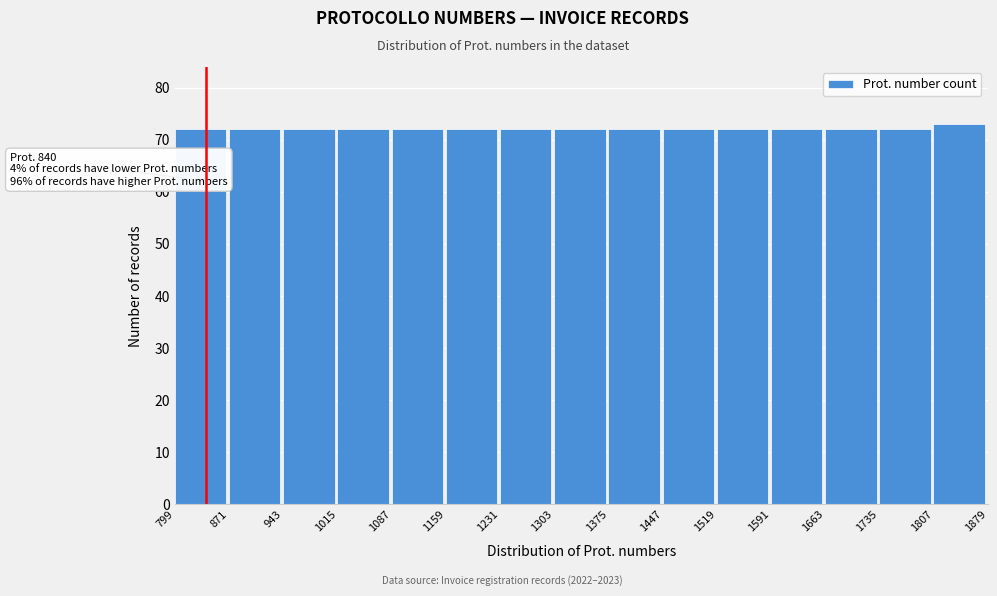

Over which range of the x-axis is the bar tallest?

1807 to 1879